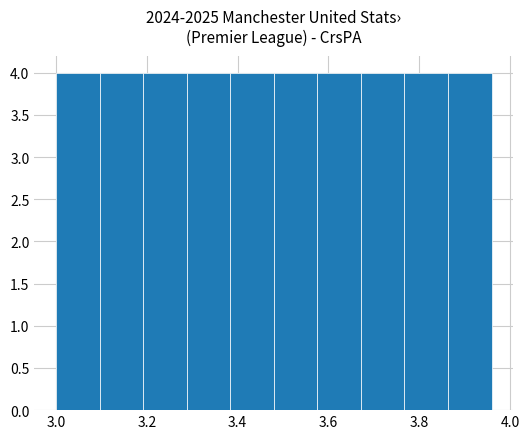

Reading left to right, transcribe this chart: for each bar, give the range it covers on the x-axis and its height. Neither the bar edges nor the heights are printed on the chart, so give them approximately, as read against the axes.

3.00 to 3.10: 4
3.10 to 3.20: 4
3.20 to 3.28: 4
3.28 to 3.38: 4
3.38 to 3.48: 4
3.48 to 3.58: 4
3.58 to 3.68: 4
3.68 to 3.76: 4
3.76 to 3.86: 4
3.86 to 3.96: 4